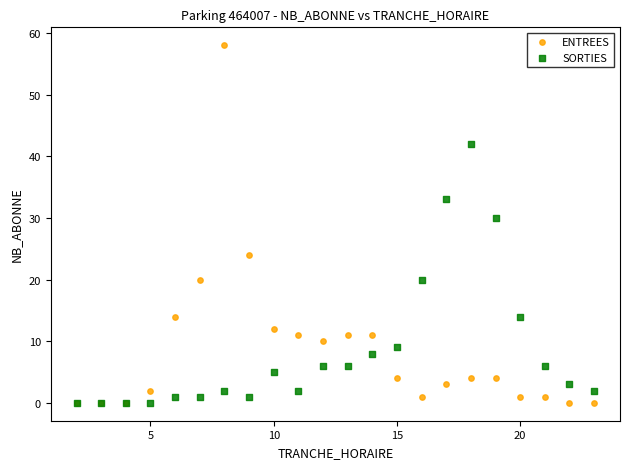

What are all the series names shown in the legend?

ENTREES, SORTIES